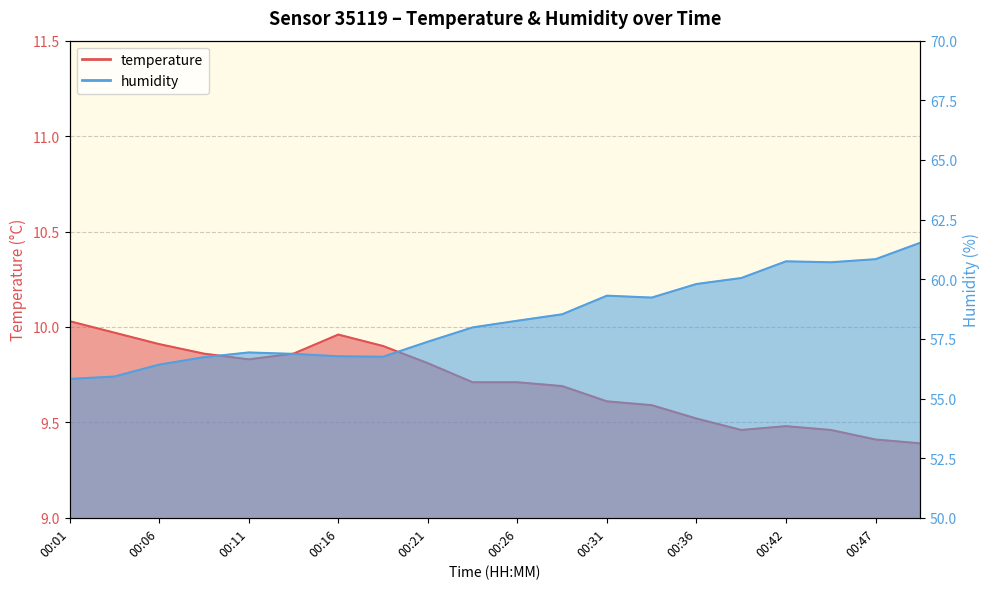

True or false: temperature has more than 0 interior local peaks.

True